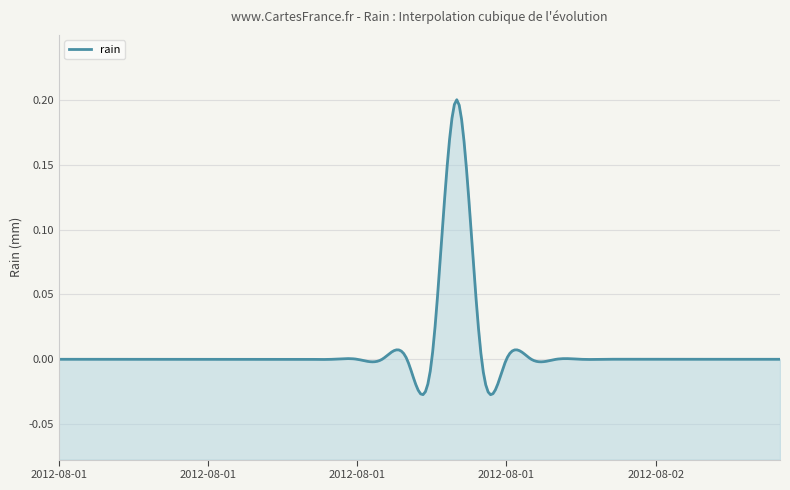

Which has a higher value, 2012-08-01 07:00 or 2012-08-01 00:00?

2012-08-01 07:00